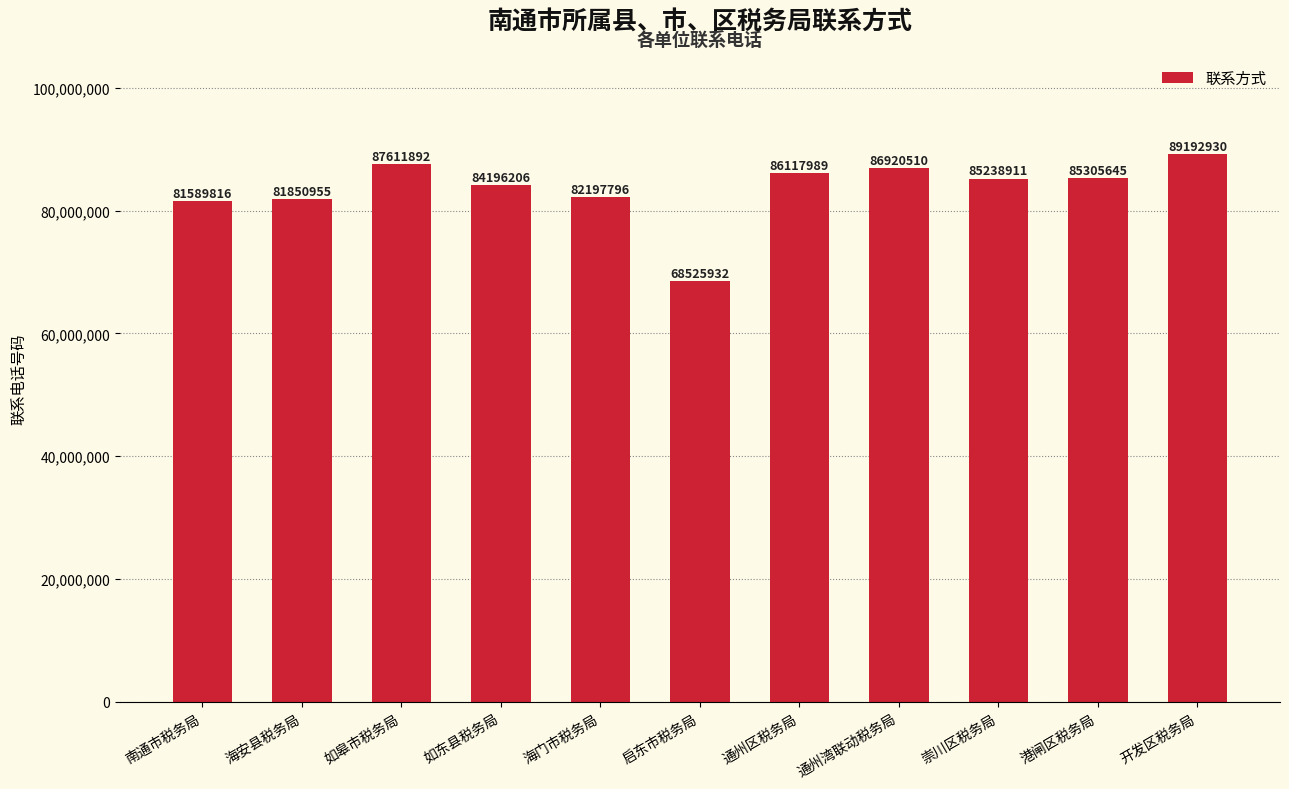

Read the value at 如东县税务局.

84196206